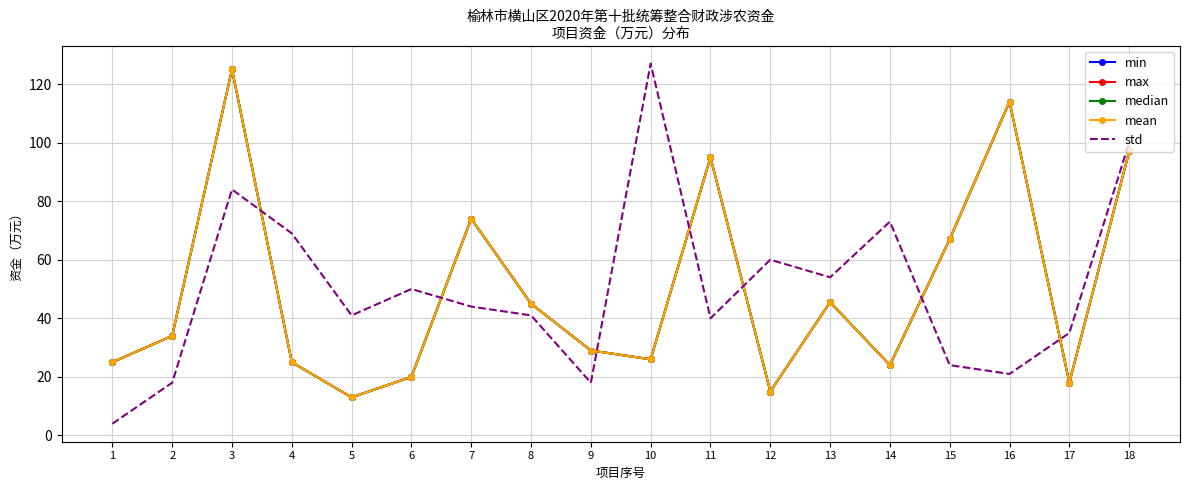

Which label corresponds to the smallest value in the chart?

1